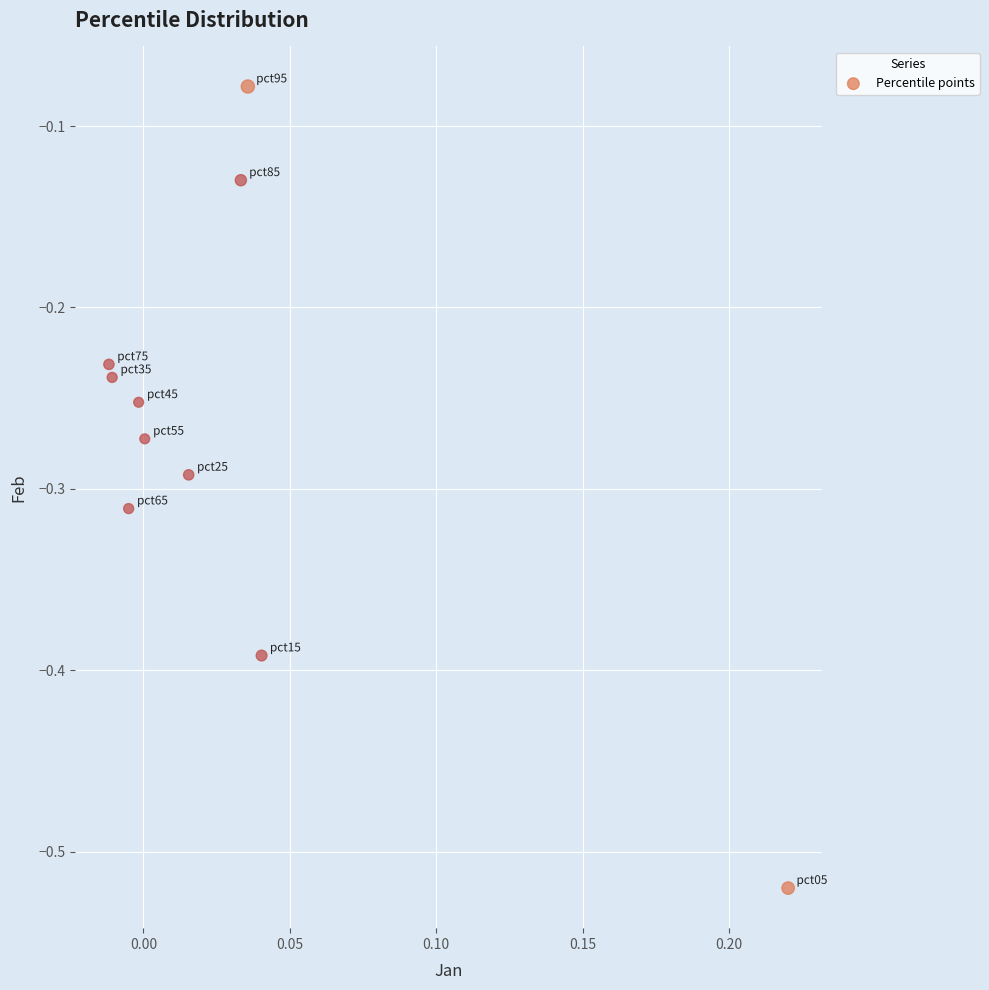

What is the range of Y values (max minus min)?

0.4